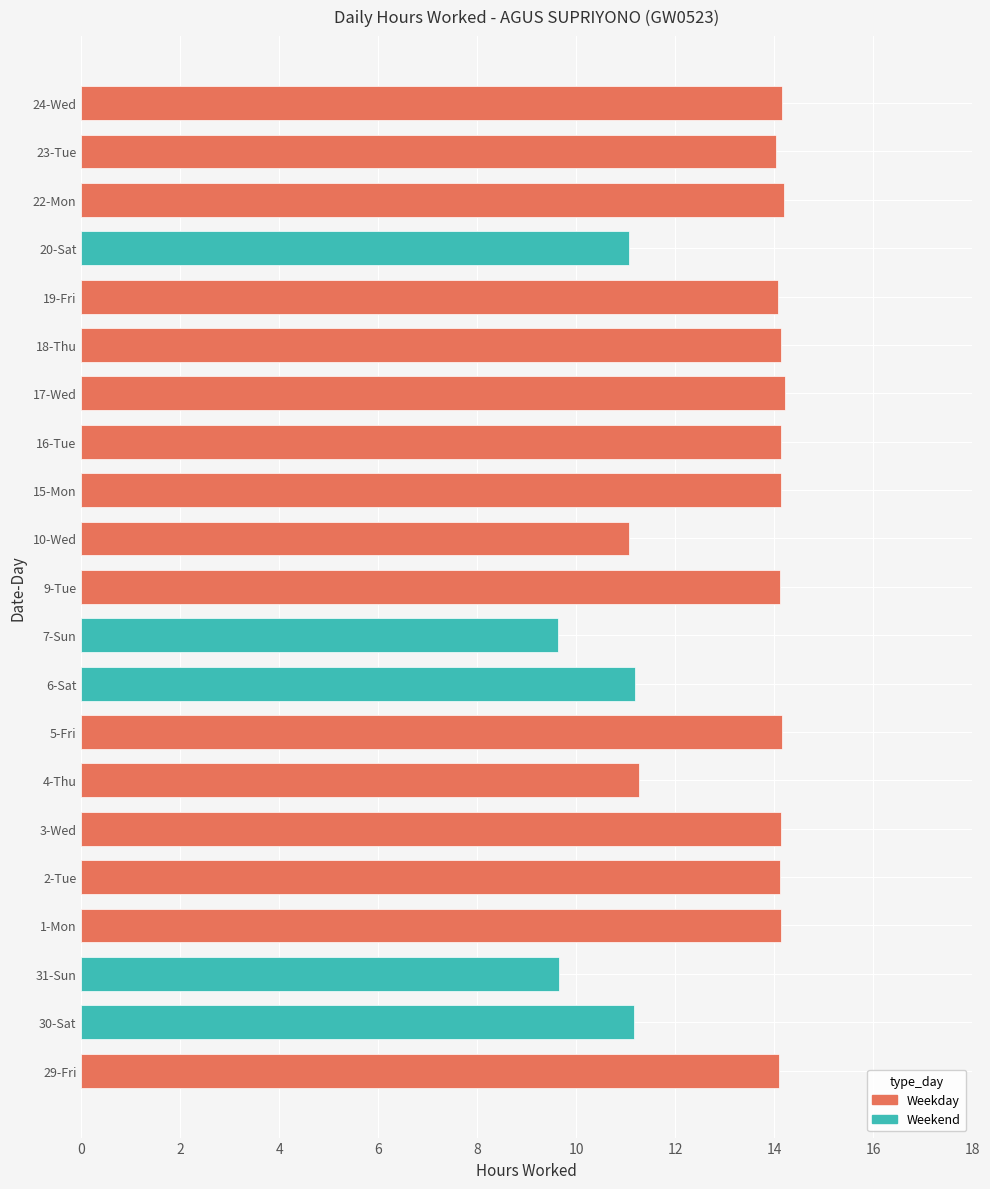

At which category does the chart reach its minimum across all series?

7-Sun